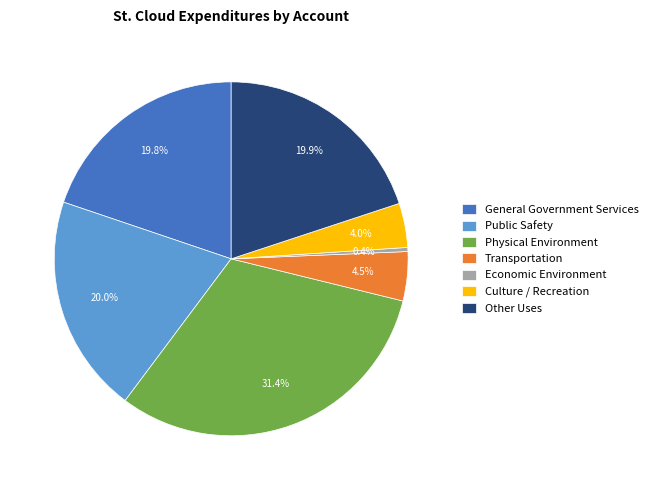

What is the total percentage of Economic Environment and Other Uses?

20.3%